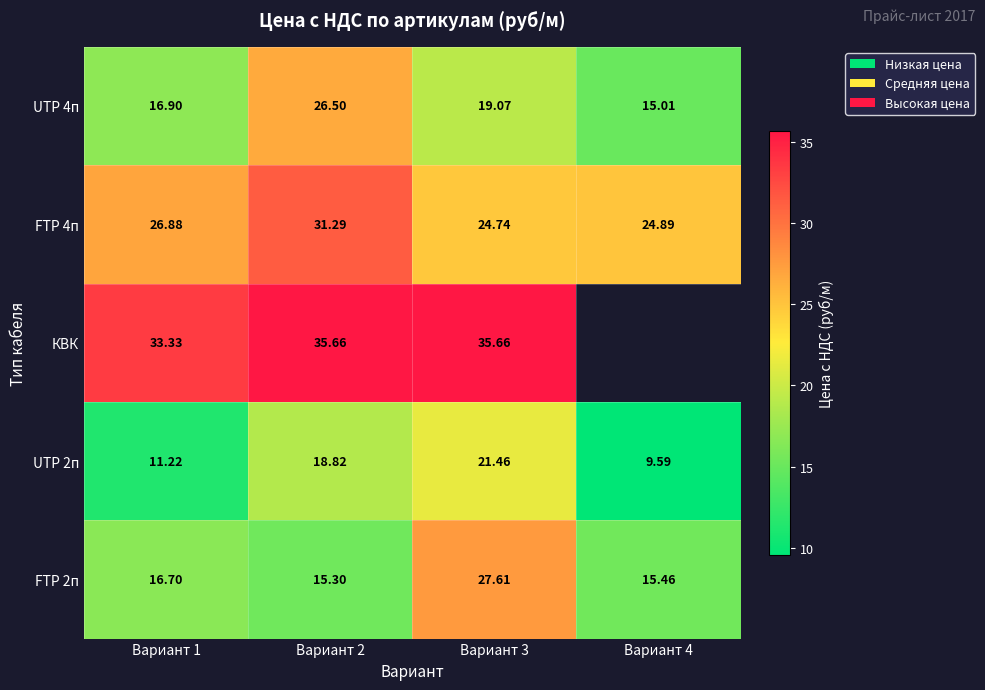

How many data points in UTP 2п are less than 18?

2